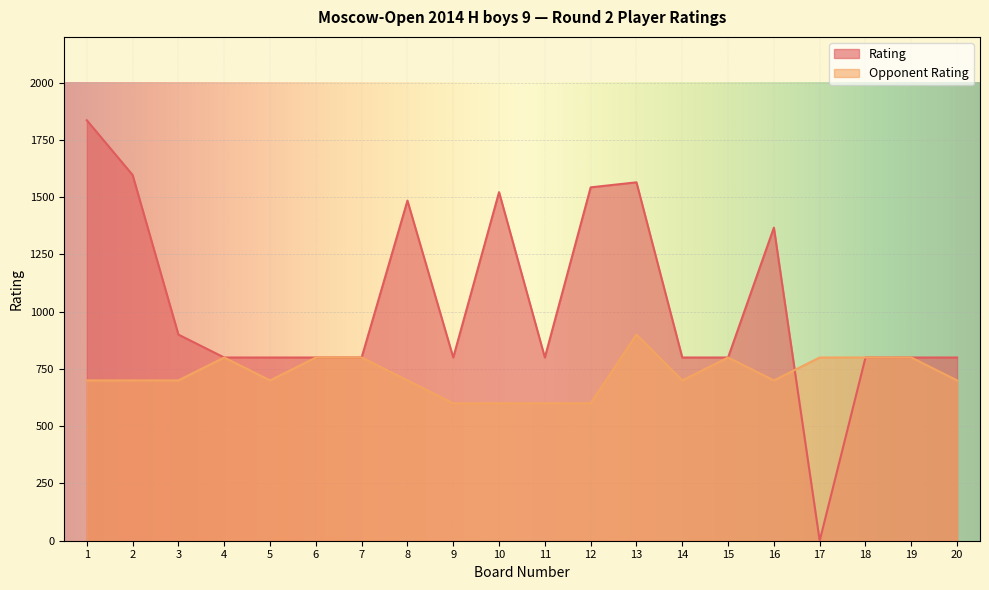

How many intersections are there between Opponent Rating and Rating?

1